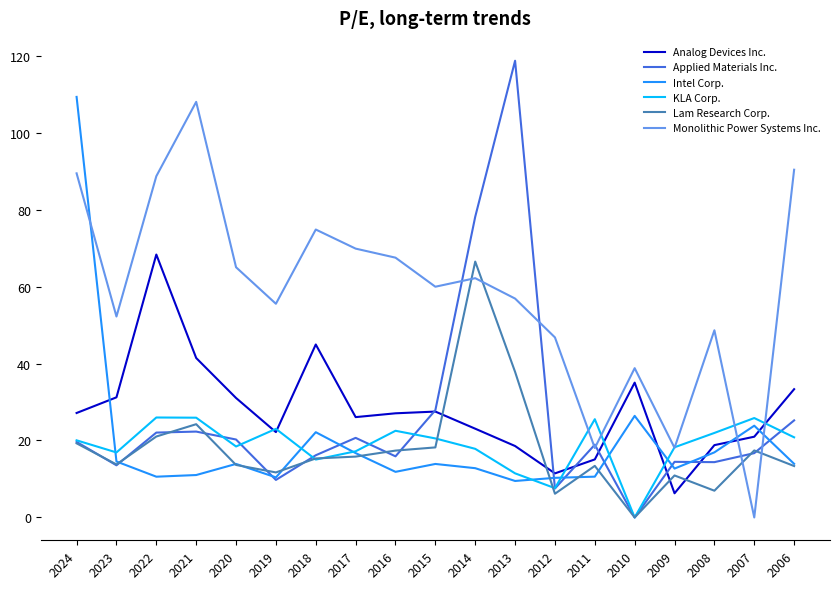

At which category does Analog Devices Inc. reach its first local valley?

2019